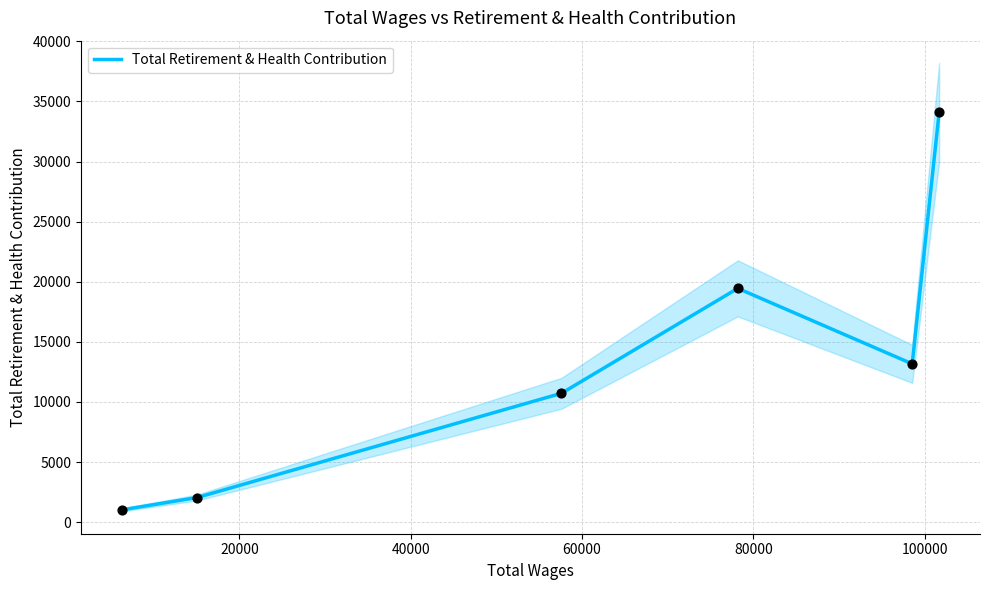

What is the ratio of the value at 80000 to the value at 20000?

6.4